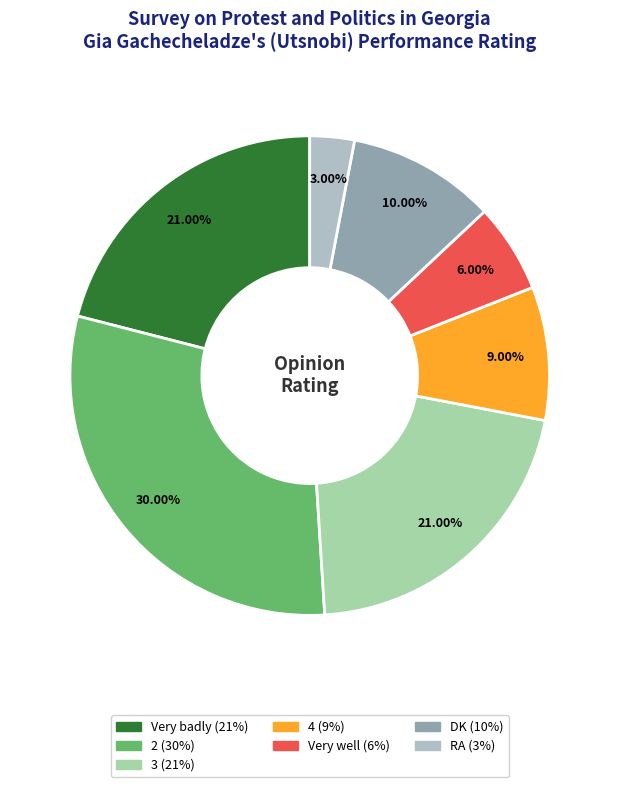

To the nearest percent, what is the difference between the largest and smallest slice percentages?

27%